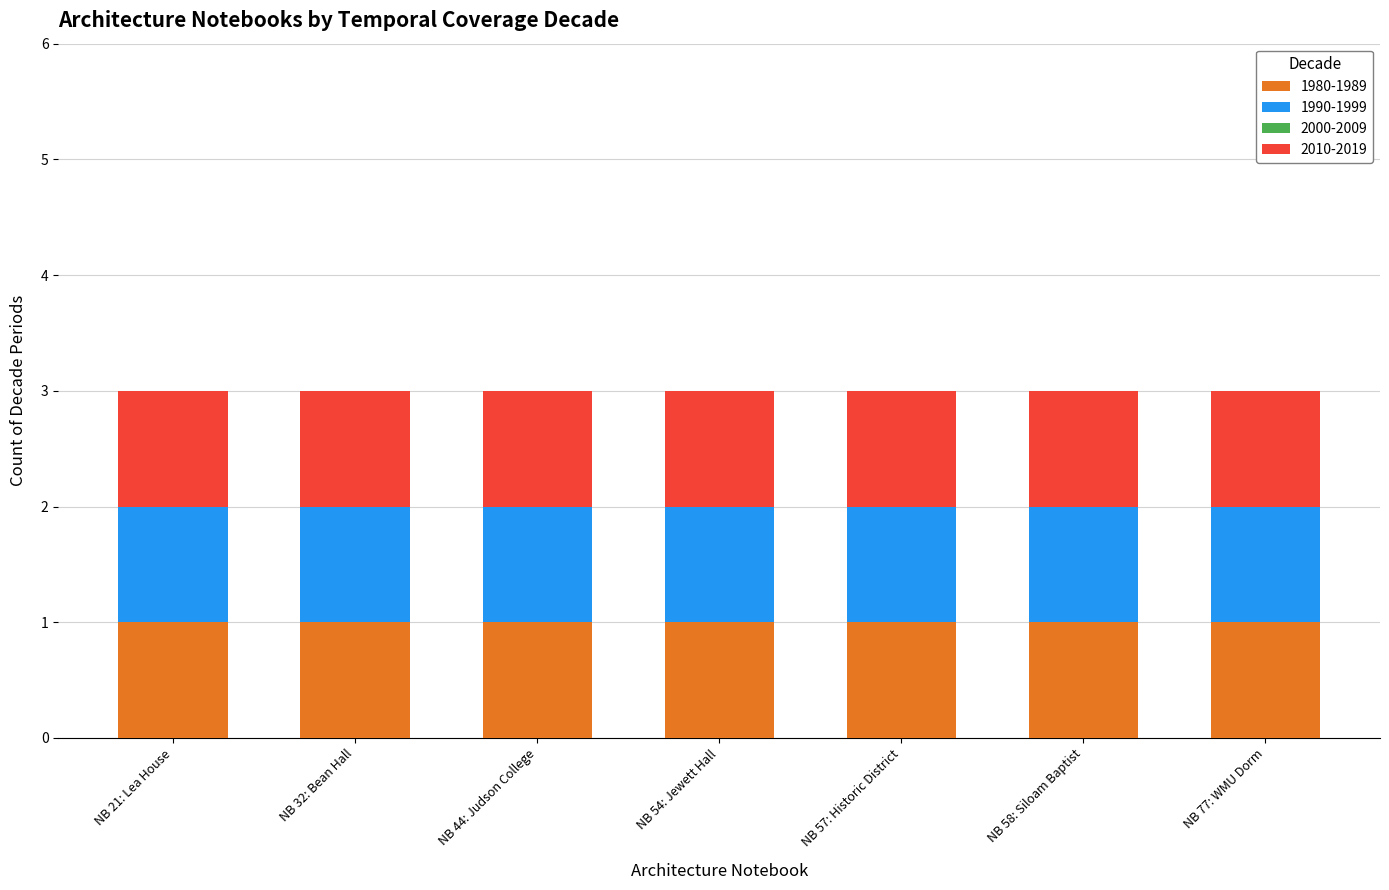

Reading left to right, list all the values displayed in this chart.

1980-1989: 1	1	1	1	1	1	1
1990-1999: 1	1	1	1	1	1	1
2000-2009: 0	0	0	0	0	0	0
2010-2019: 1	1	1	1	1	1	1